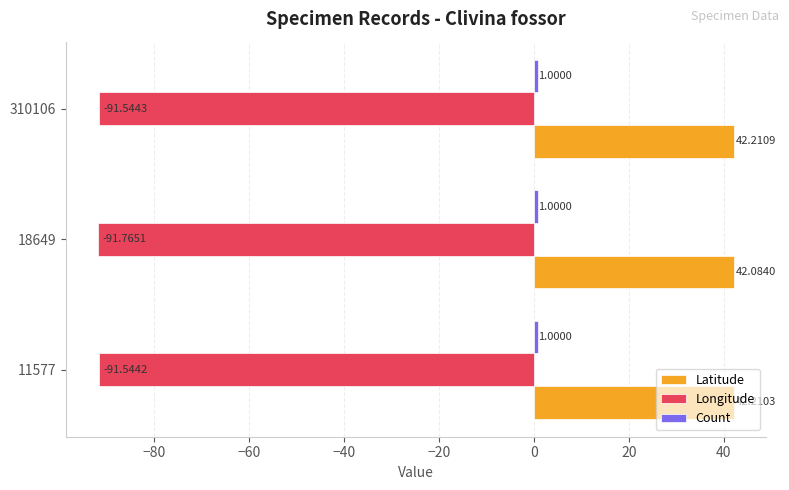

What is the average value of the Longitude series?

-91.6